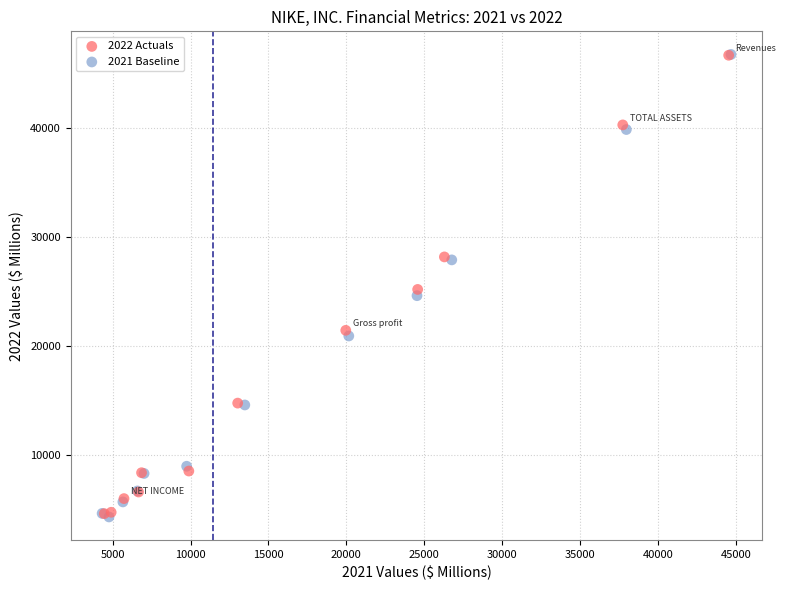

Which series has the largest Y range (max minus min)?

2021 Baseline